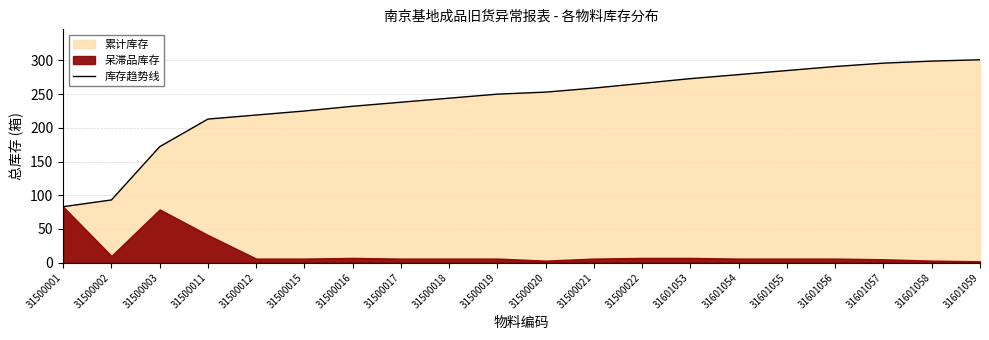

What is the value of the 10th point from the left?

250